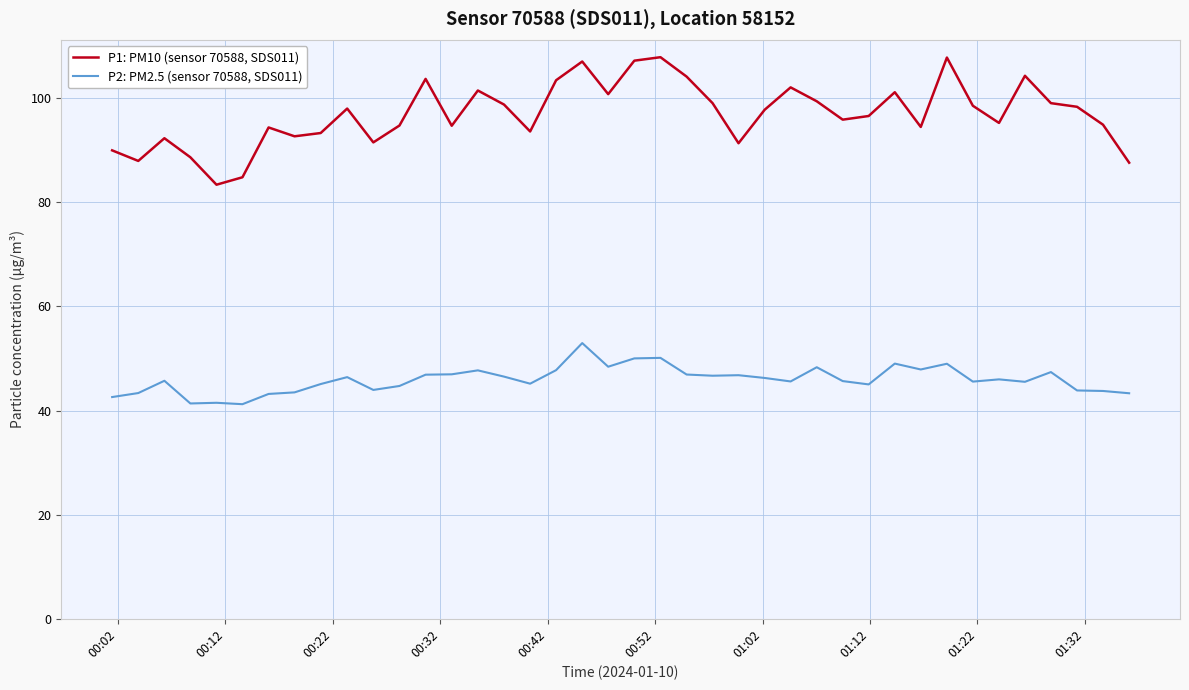

Which series has the largest range (max minus min)?

P1: PM10 (sensor 70588, SDS011)